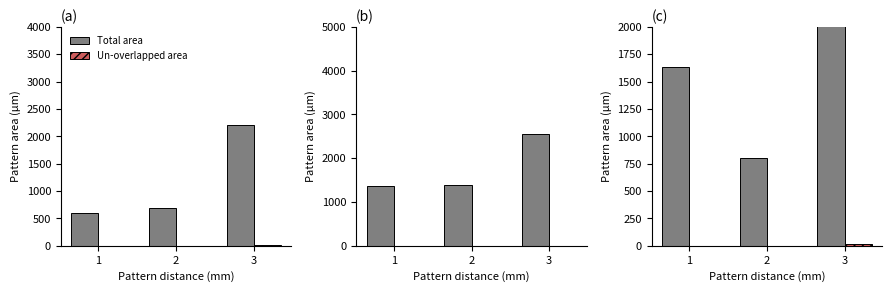

At which category is the sum across all series the highest?

3